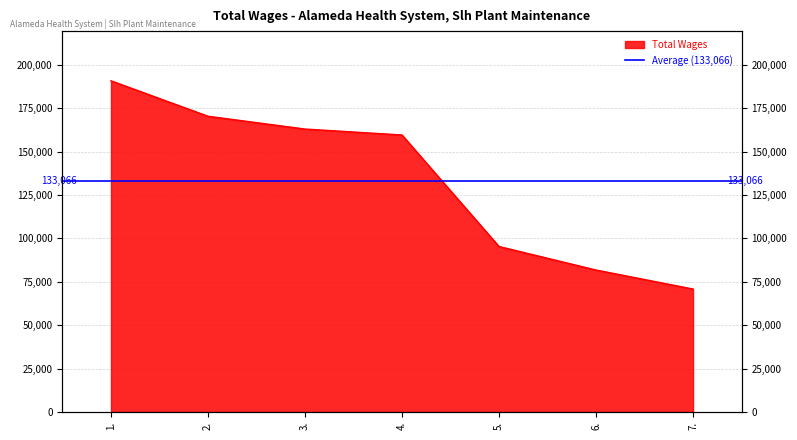

Does the chart have visible grid lines?

Yes